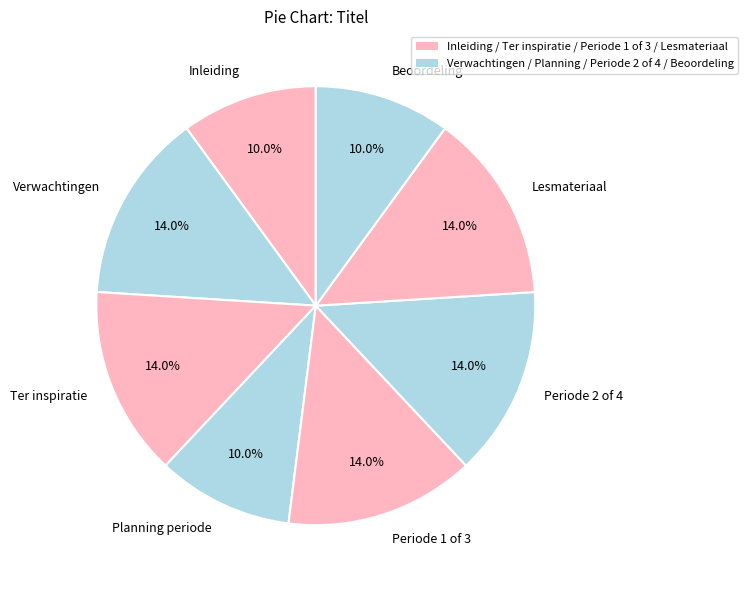

How much of the chart is everything except Periode 1 of 3?

86.0%